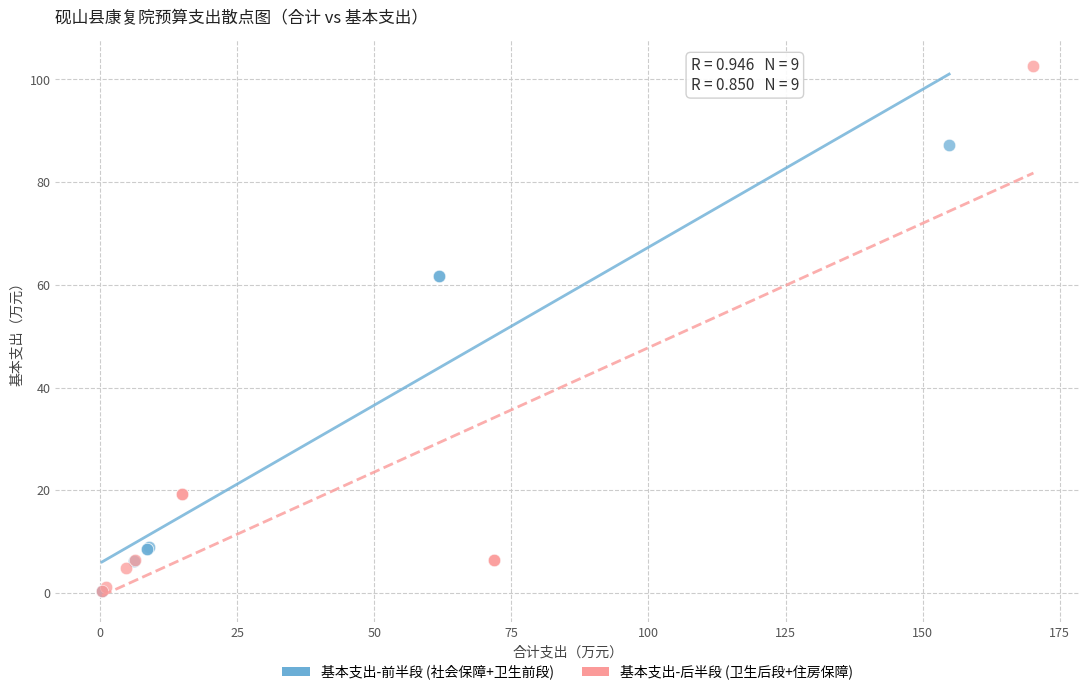

Which series has the largest Y range (max minus min)?

基本支出-后半段 (卫生后段+住房保障)